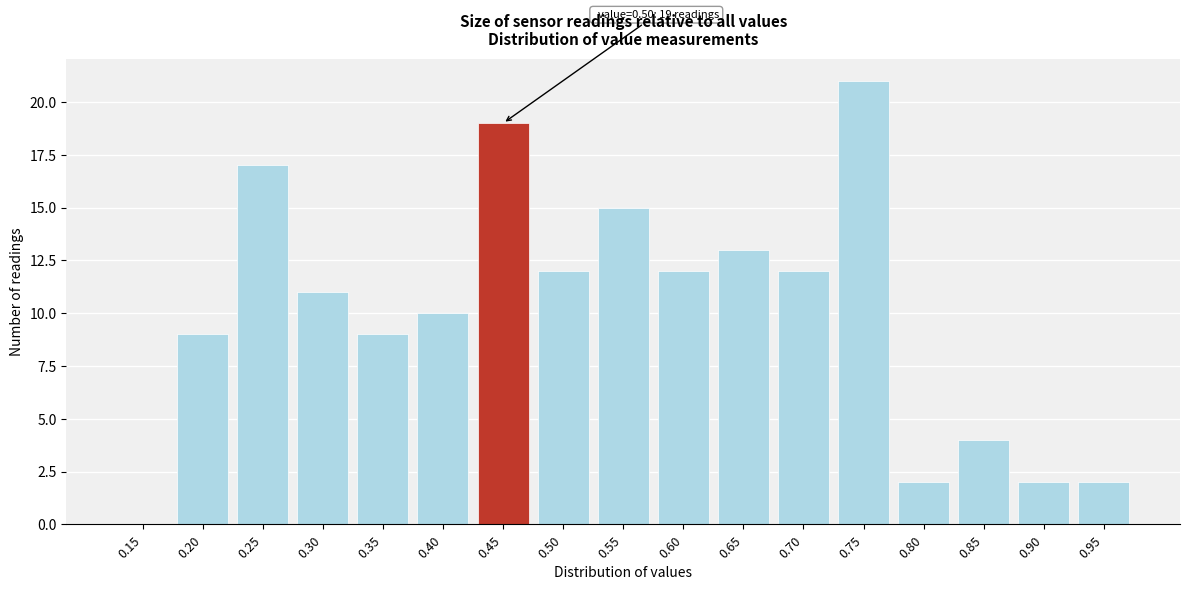

At which category does the chart reach its peak across all series?

0.75